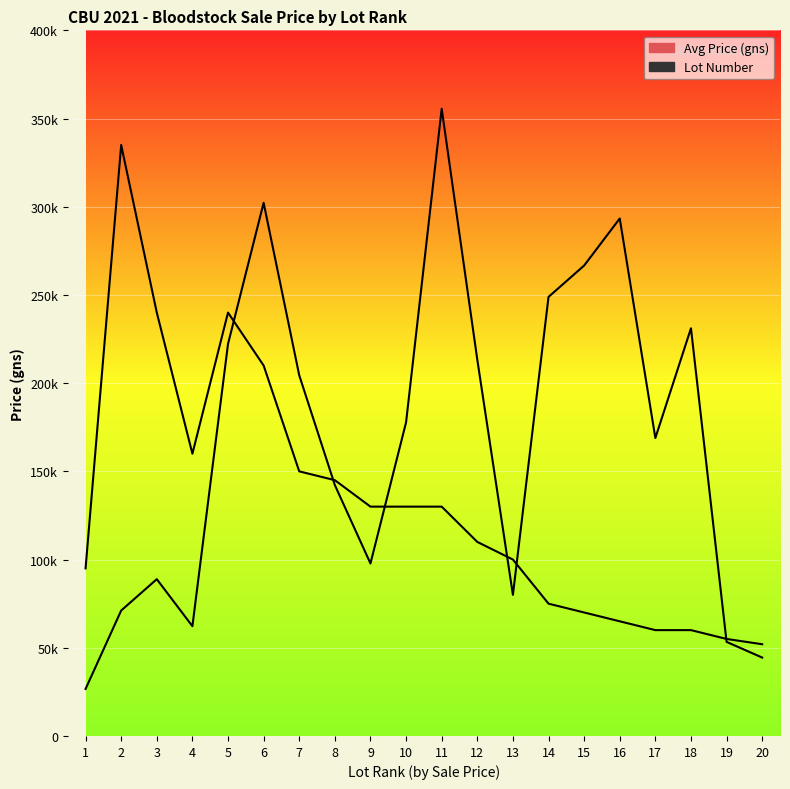

Reading left to right, what are all the values shown in this chart?

Avg Price (gns): 95000.0	335000.0	240000.0	160000.0	240000.0	210000.0	150000.0	145000.0	130000.0	130000.0	130000.0	110000.0	100000.0	75000.0	70000.0	65000.0	60000.0	60000.0	55000.0	52000.0
Lot Number: 26666.7	71111.1	88888.9	62222.2	222222.2	302222.2	204444.4	142222.2	97777.8	177777.8	355555.6	213333.3	80000.0	248888.9	266666.7	293333.3	168888.9	231111.1	53333.3	44444.4